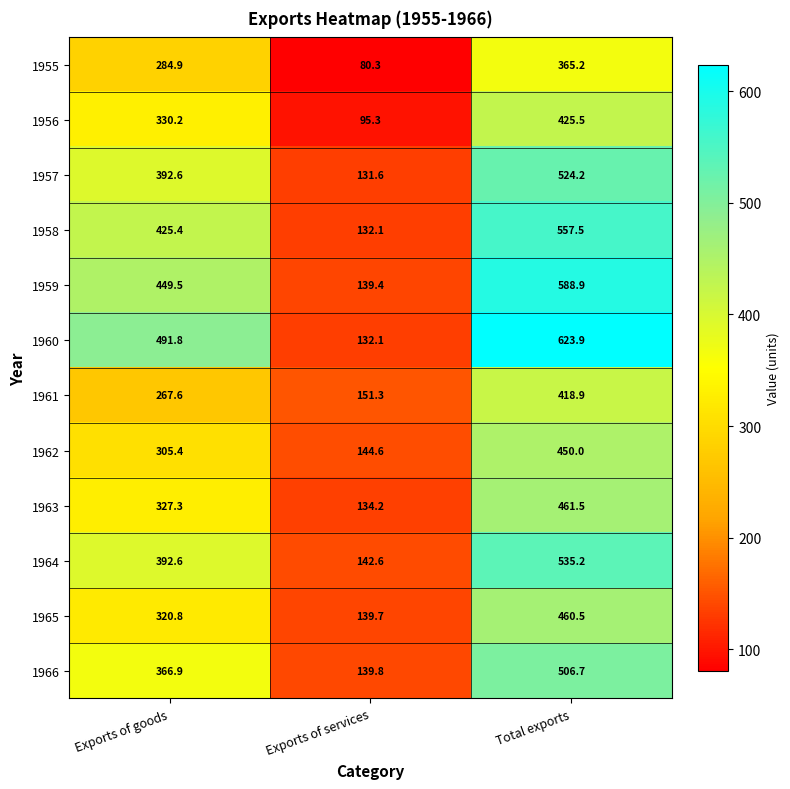

How many values in the 1956 series are below 330?

1